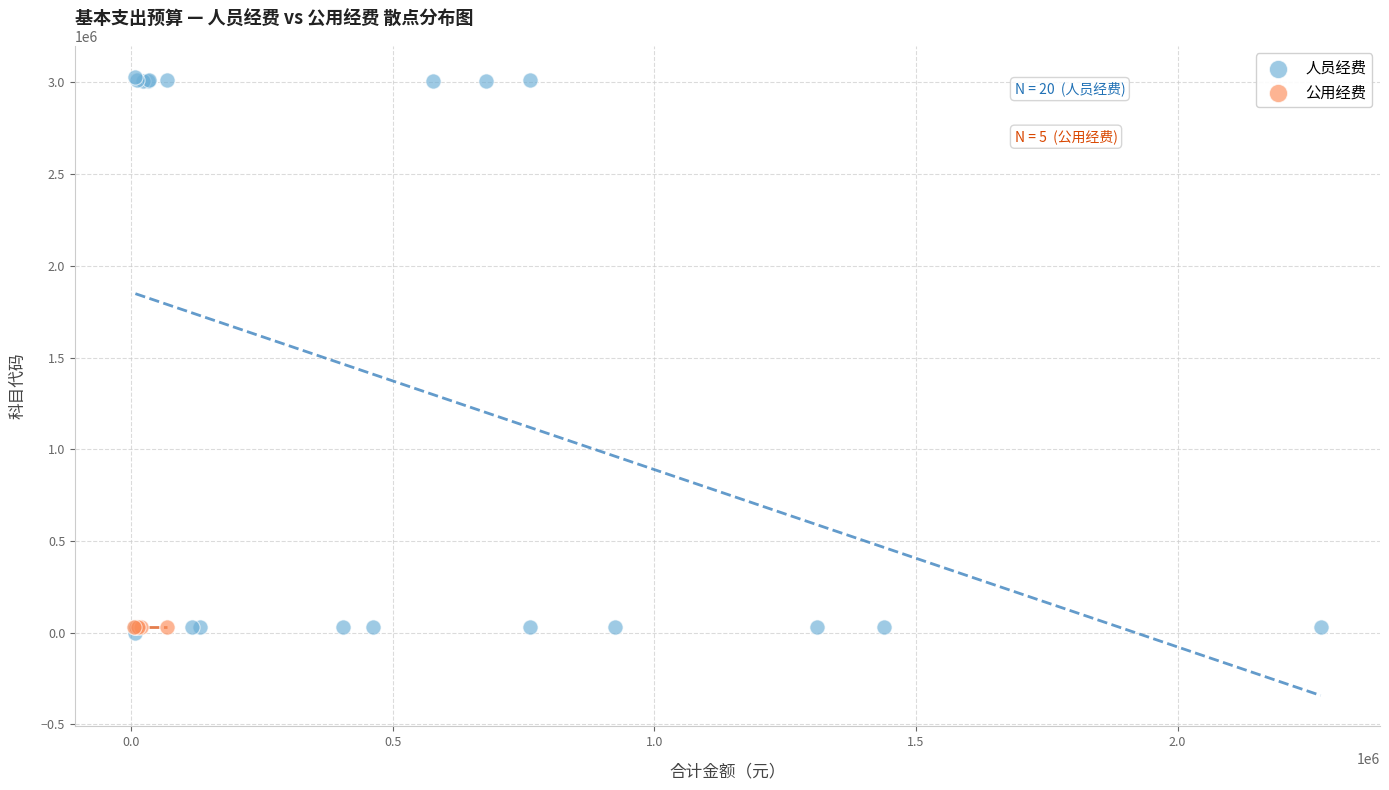

Which series reaches the maximum Y coordinate?

人员经费